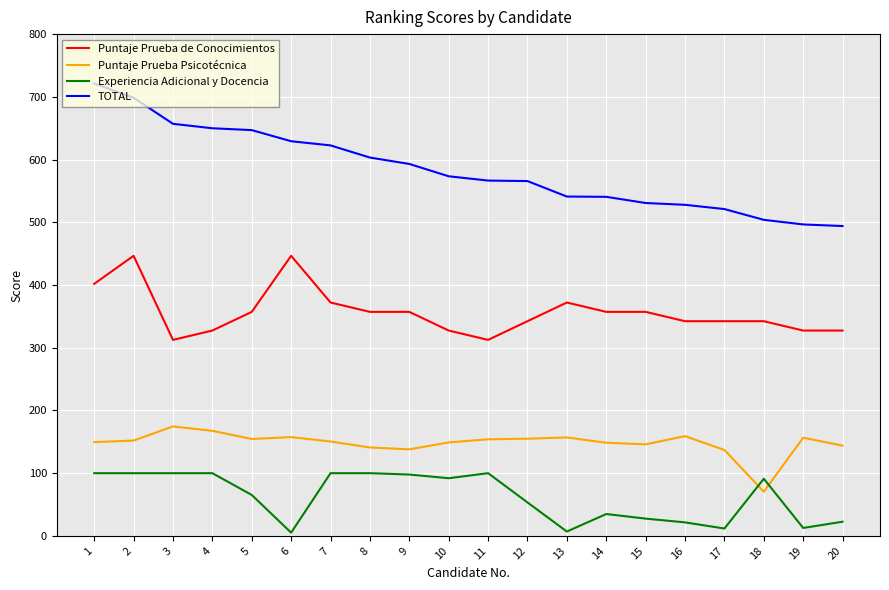

Rank the series at 3 from highest to lowest value.

TOTAL, Puntaje Prueba de Conocimientos, Puntaje Prueba Psicotécnica, Experiencia Adicional y Docencia